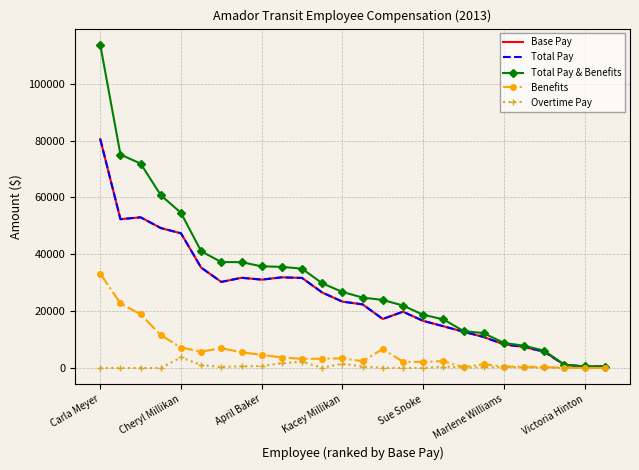

Which series has the widest spread of values?

Total Pay & Benefits